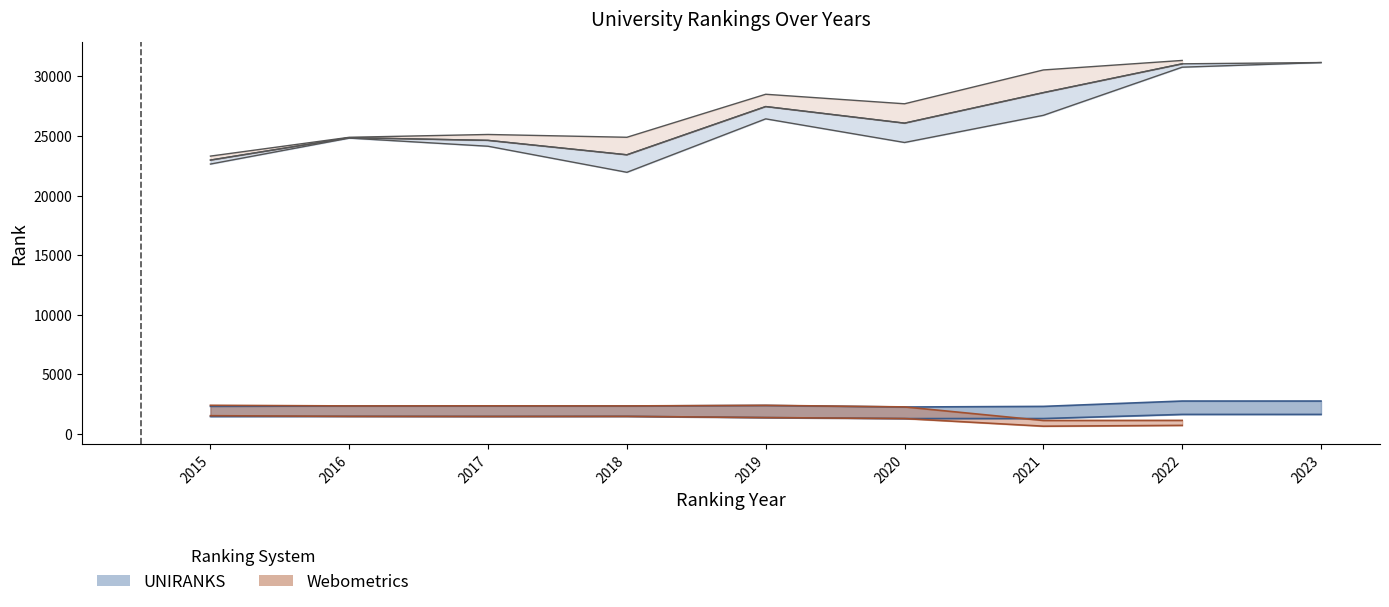

What is the total value across all series at 2018?

23413